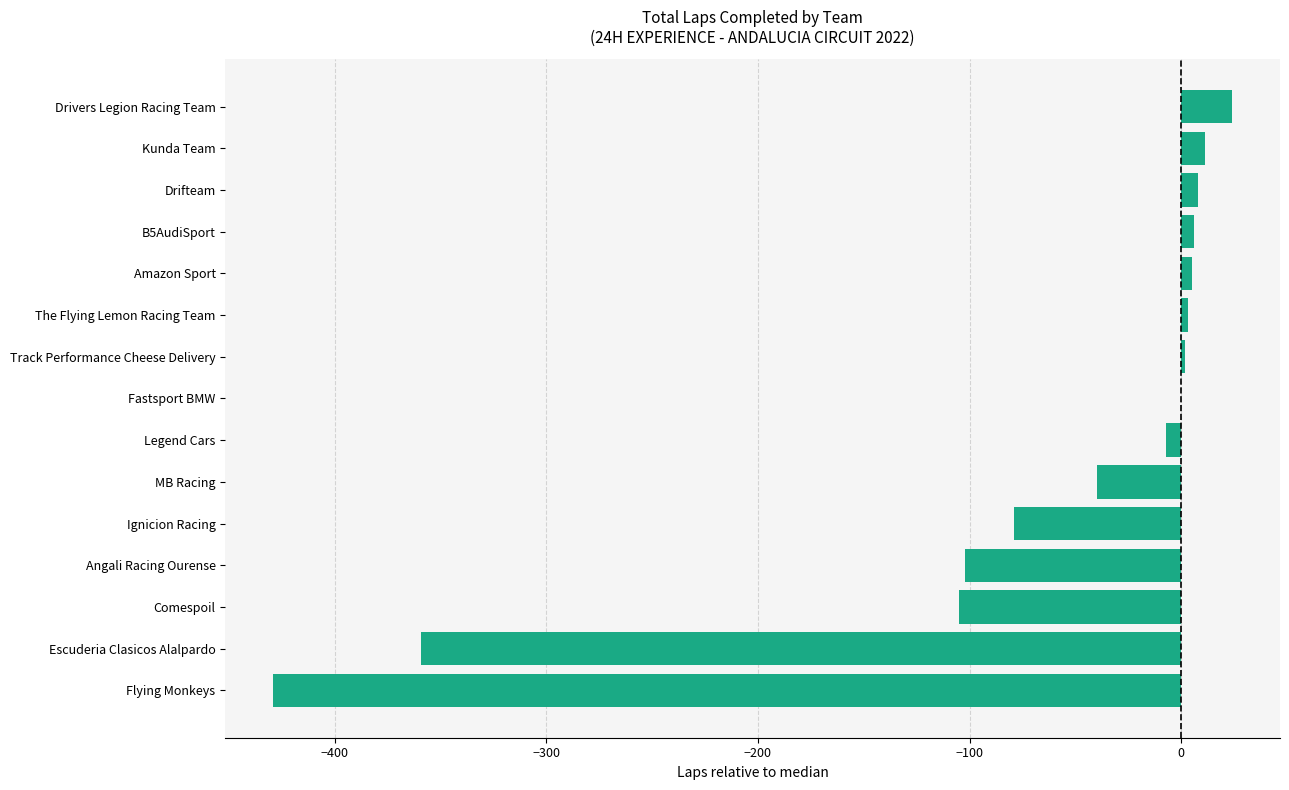

What is the maximum value shown in the chart?

24